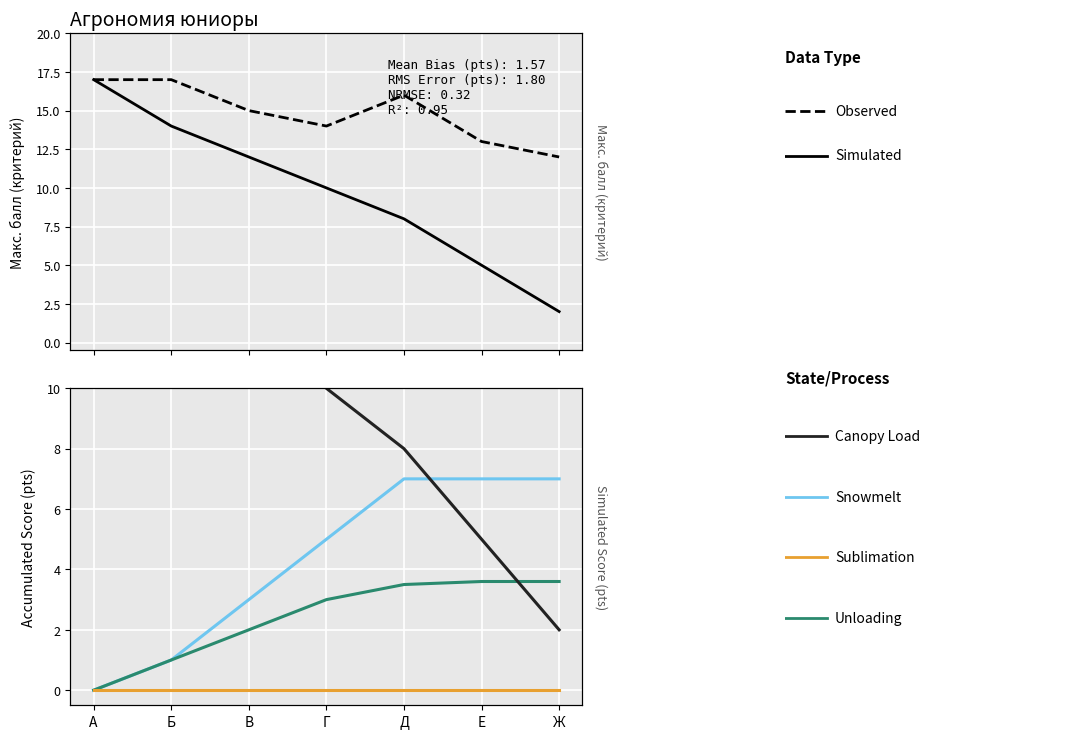

Reading left to right, what are all the values shown in this chart?

Observed: А=17.0	Б=17.0	В=15.0	Г=14.0	Д=16.0	Е=13.0	Ж=12.0
Simulated: А=17.0	Б=14.0	В=12.0	Г=10.0	Д=8.0	Е=5.0	Ж=2.0
Snowmelt: А=0.0	Б=1.0	В=3.0	Г=5.0	Д=7.0	Е=7.0	Ж=7.0
Unloading: А=0.0	Б=1.0	В=2.0	Г=3.0	Д=3.5	Е=3.6	Ж=3.6
Sublimation: А=0.0	Б=0.0	В=0.0	Г=0.0	Д=0.0	Е=0.0	Ж=0.0
Canopy Load: А=17.0	Б=14.0	В=12.0	Г=10.0	Д=8.0	Е=5.0	Ж=2.0